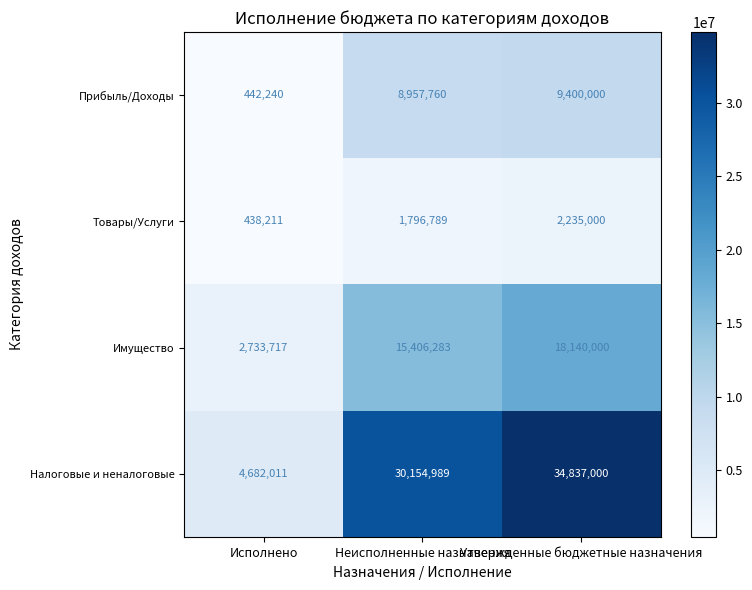

True or false: Прибыль/Доходы has a value of 442240 at Исполнено.

True